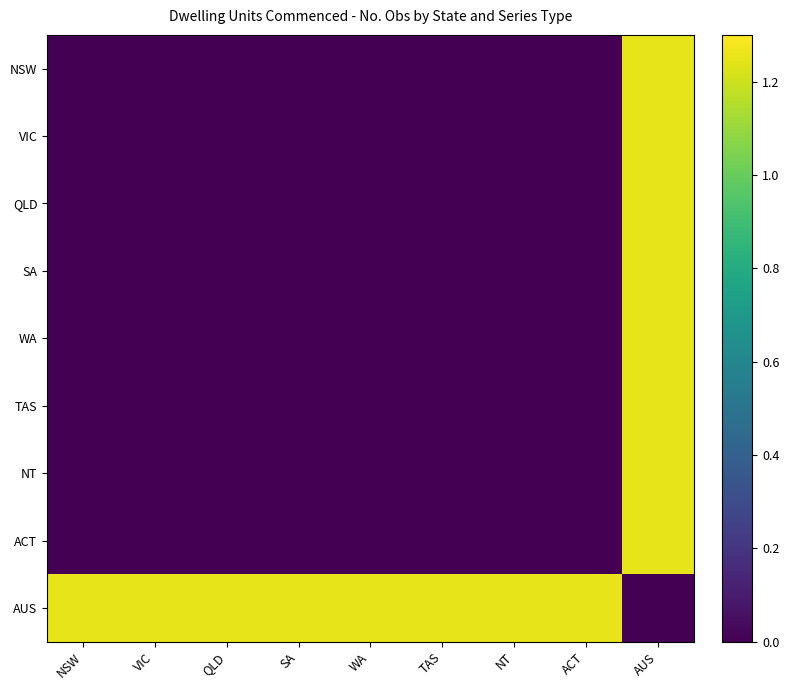

Which series has the largest range (max minus min)?

NSW